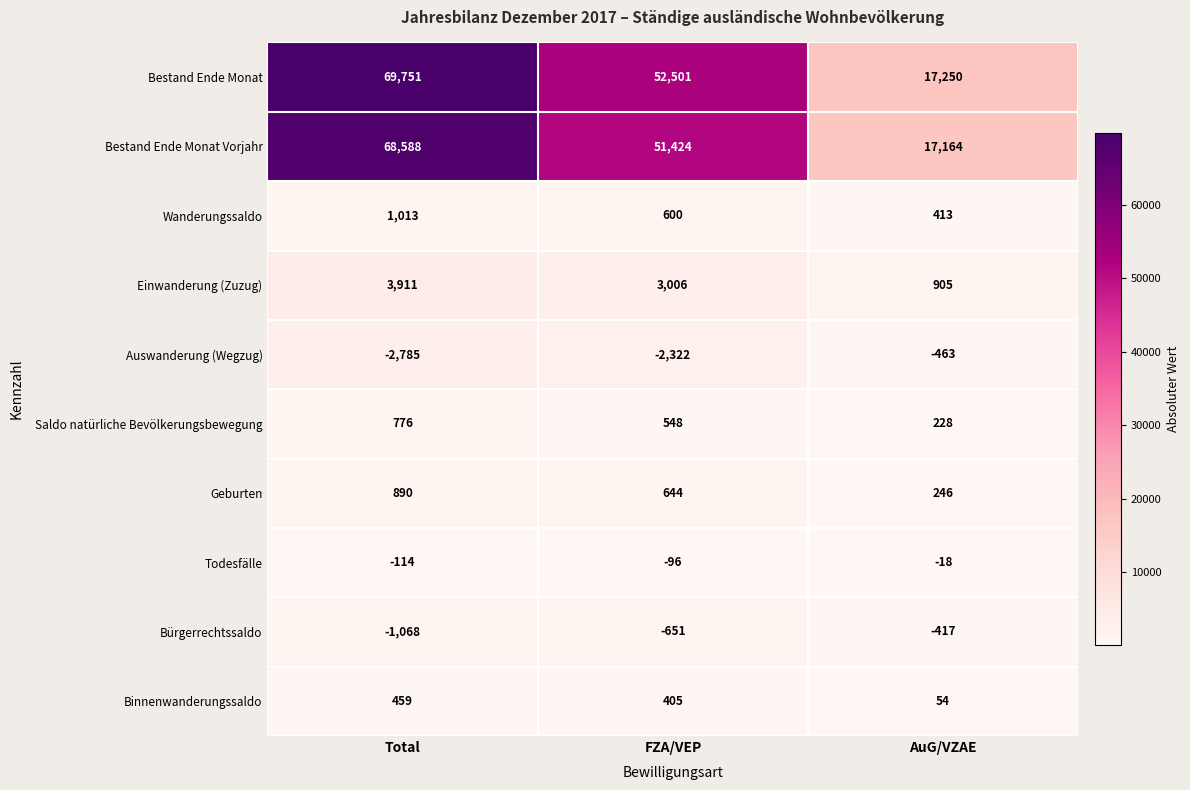

What is the average value of the Einwanderung (Zuzug) series?

2607